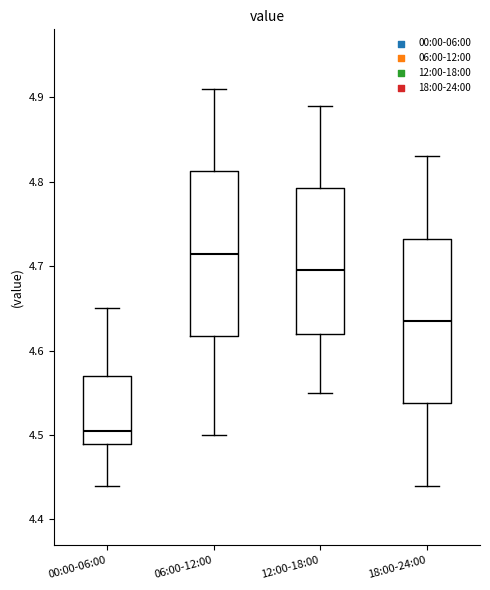

Where does the lower whisker of the box for 06:00-12:00 end on the y-axis? The values are not printed on the chart, so give them approximately, as read against the axis.

4.50